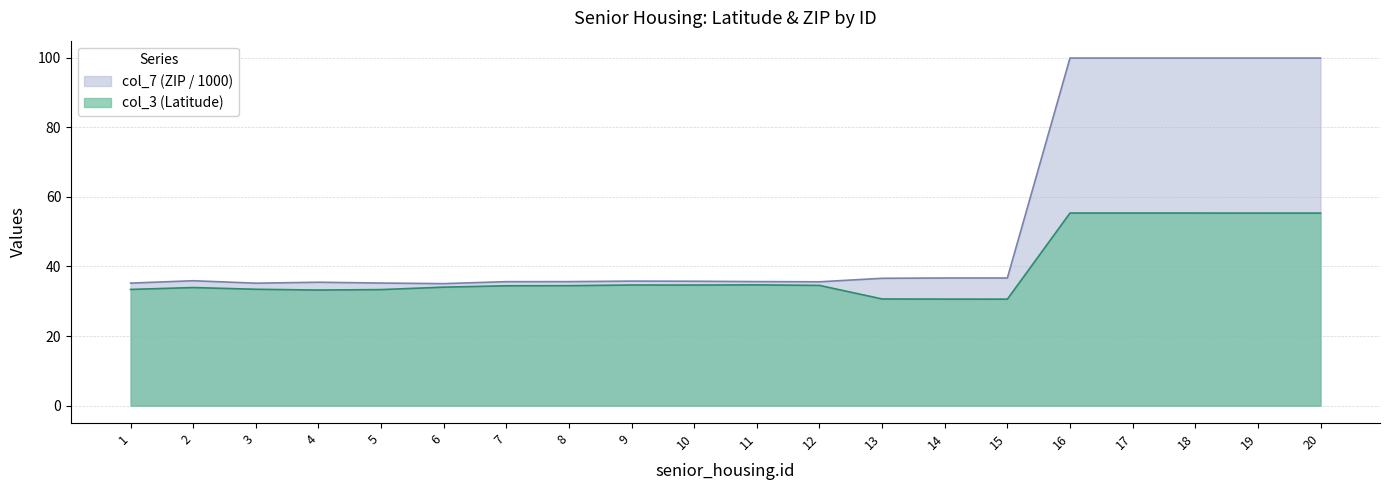

What is the average value of the col_3 (Latitude) series?

38.9